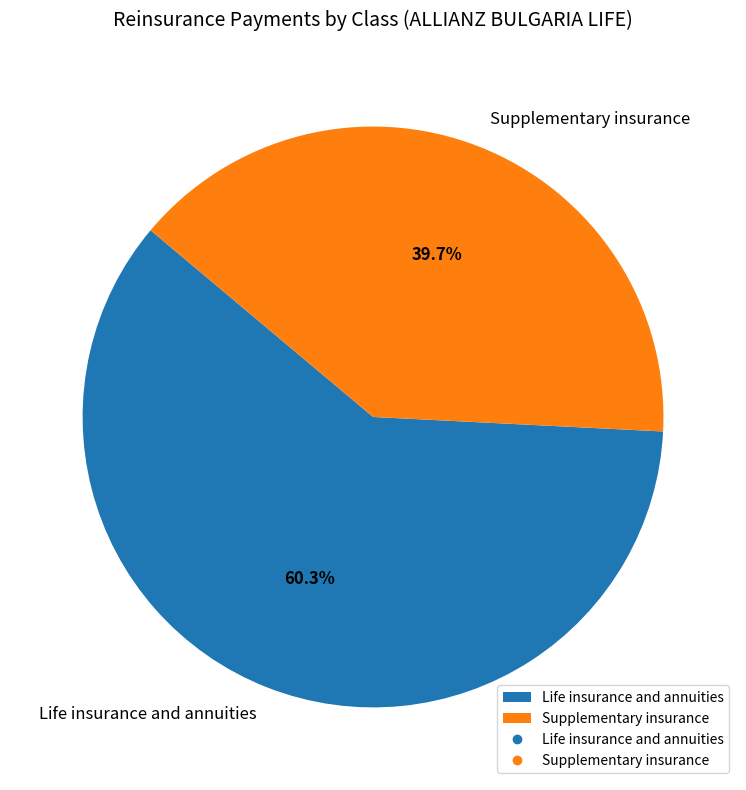

What portion of the pie excludes Supplementary insurance?

60.3%